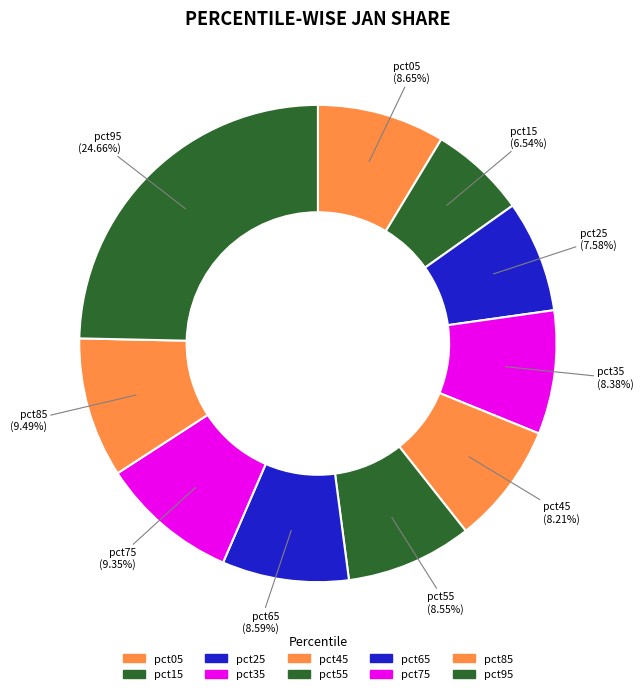

Does pct85 represent more than half of the total?

No